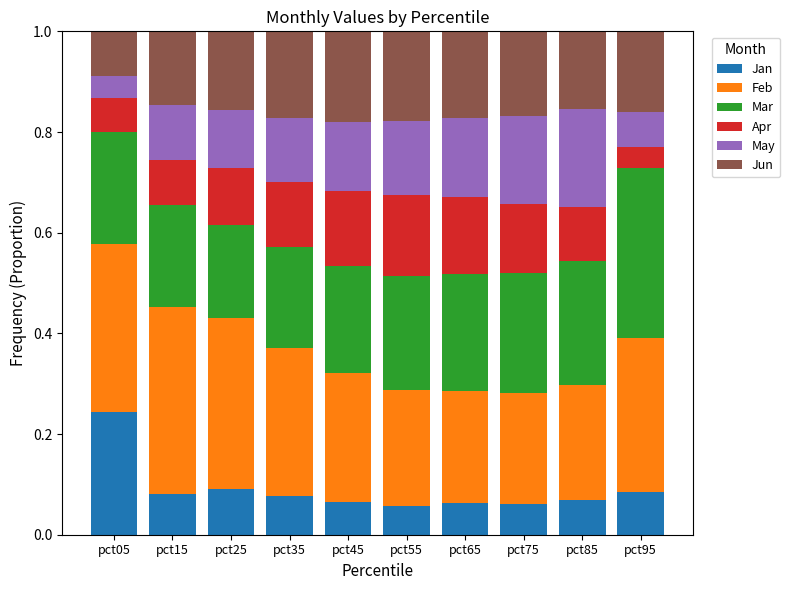

What is the sum of all Jan values?

0.9